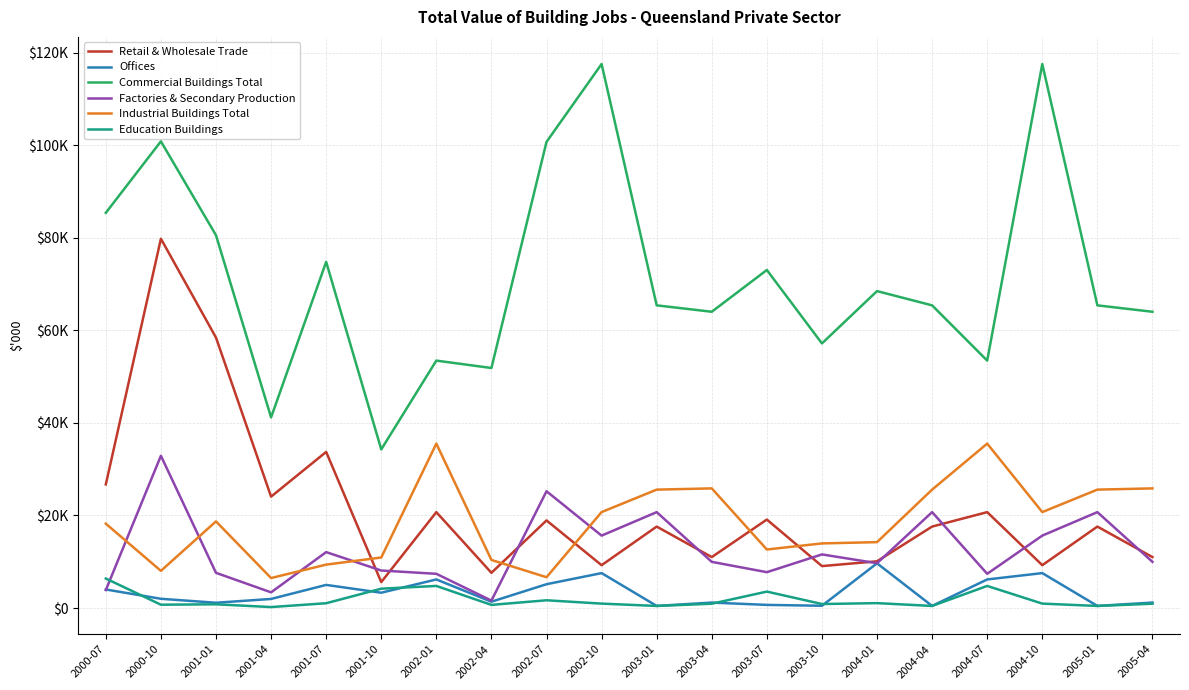

Reading right to left, what are all the values shown in this chart?

Retail & Wholesale Trade: 2005-04=11007	2005-01=17596	2004-10=9255	2004-07=20716	2004-04=17596	2004-01=10094	2003-10=9059	2003-07=19112	2003-04=11007	2003-01=17596	2002-10=9255	2002-07=18923	2002-04=7606	2002-01=20716	2001-10=5598	2001-07=33723	2001-04=24065	2001-01=58418	2000-10=79774	2000-07=26707
Offices: 2005-04=1178	2005-01=457	2004-10=7544	2004-07=6175	2004-04=457	2004-01=9659	2003-10=489	2003-07=678	2003-04=1178	2003-01=457	2002-10=7544	2002-07=5144	2002-04=1365	2002-01=6175	2001-10=3307	2001-07=4995	2001-04=1963	2001-01=1140	2000-10=1997	2000-07=4009
Commercial Buildings Total: 2005-04=63998	2005-01=65381	2004-10=117509	2004-07=53446	2004-04=65381	2004-01=68462	2003-10=57158	2003-07=73022	2003-04=63998	2003-01=65381	2002-10=117509	2002-07=100690	2002-04=51849	2002-01=53446	2001-10=34265	2001-07=74773	2001-04=41182	2001-01=80528	2000-10=100808	2000-07=85373
Factories & Secondary Production: 2005-04=9976	2005-01=20716	2004-10=15644	2004-07=7393	2004-04=20716	2004-01=9680	2003-10=11581	2003-07=7742	2003-04=9976	2003-01=20716	2002-10=15644	2002-07=25230	2002-04=1605	2002-01=7393	2001-10=8102	2001-07=12081	2001-04=3387	2001-01=7604	2000-10=32889	2000-07=3878
Industrial Buildings Total: 2005-04=25844	2005-01=25578	2004-10=20724	2004-07=35516	2004-04=25578	2004-01=14234	2003-10=13957	2003-07=12643	2003-04=25844	2003-01=25578	2002-10=20724	2002-07=6654	2002-04=10385	2002-01=35516	2001-10=10913	2001-07=9379	2001-04=6478	2001-01=18713	2000-10=8030	2000-07=18220
Education Buildings: 2005-04=932	2005-01=449	2004-10=954	2004-07=4773	2004-04=449	2004-01=1059	2003-10=863	2003-07=3551	2003-04=932	2003-01=449	2002-10=954	2002-07=1673	2002-04=679	2002-01=4773	2001-10=4178	2001-07=1035	2001-04=209	2001-01=806	2000-10=720	2000-07=6370